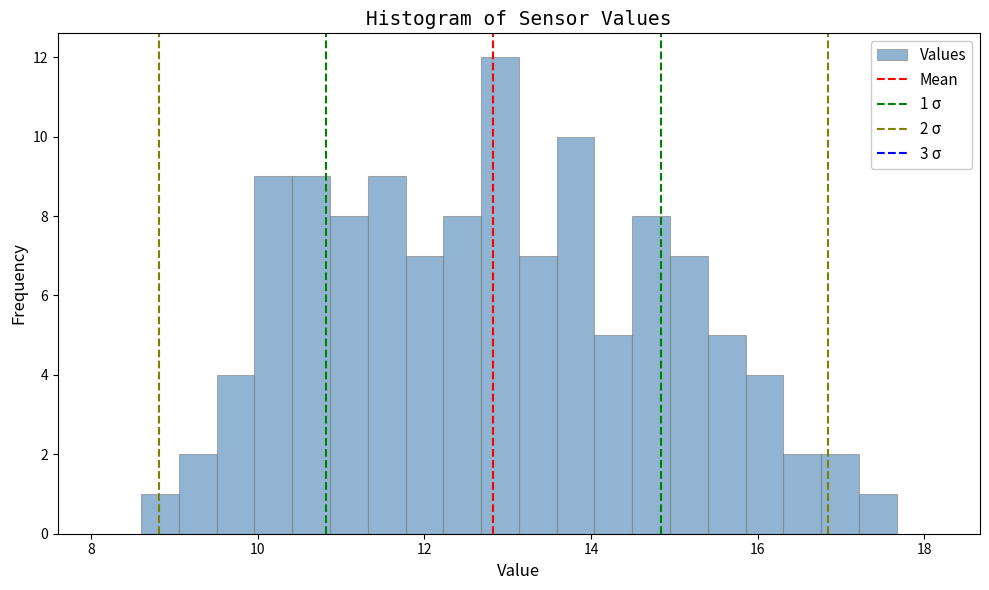

Around what value on the x-axis is the tallest bar? Give the approximate position of its centre, as read against the axis.

13.0